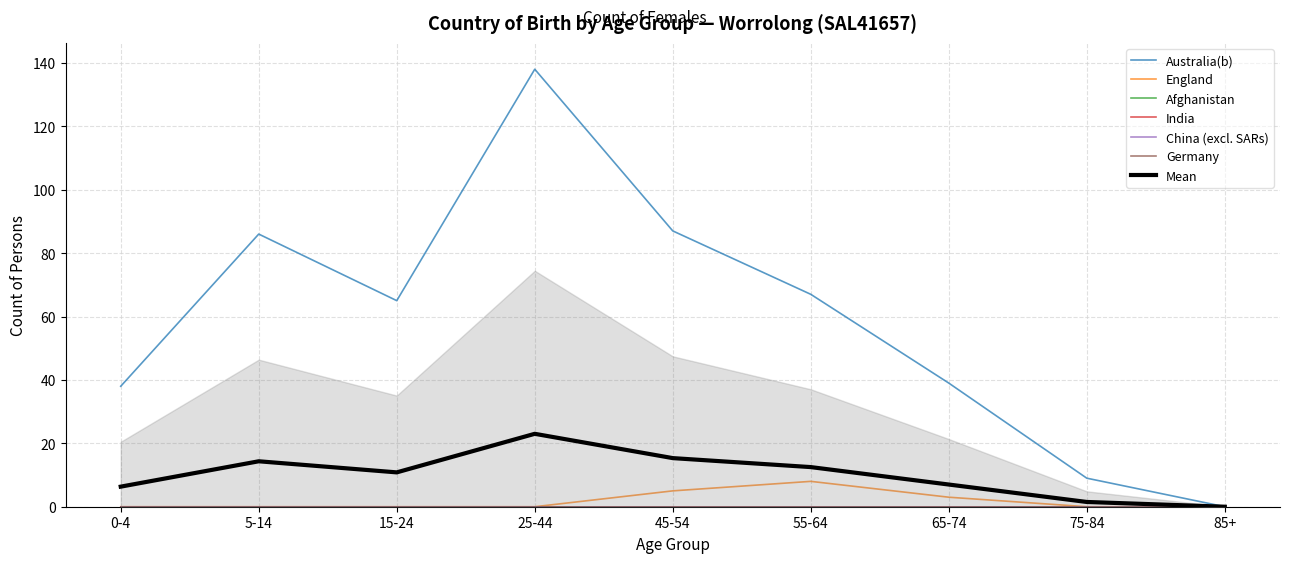

Does the chart display data point markers on the line(s)?

No